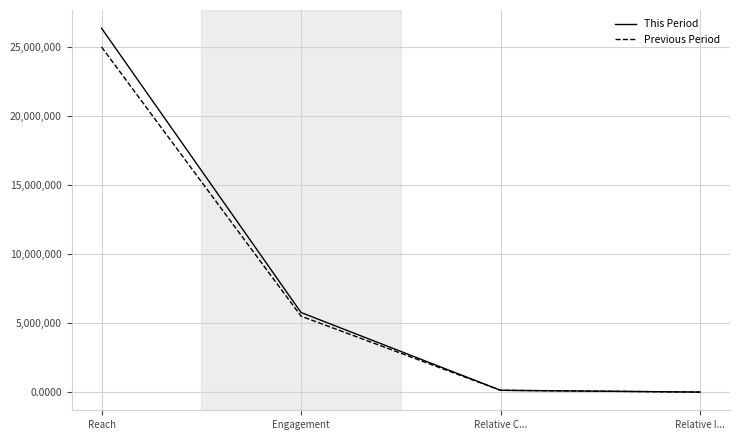

What is the total value across all series at Reach?

51358365.0